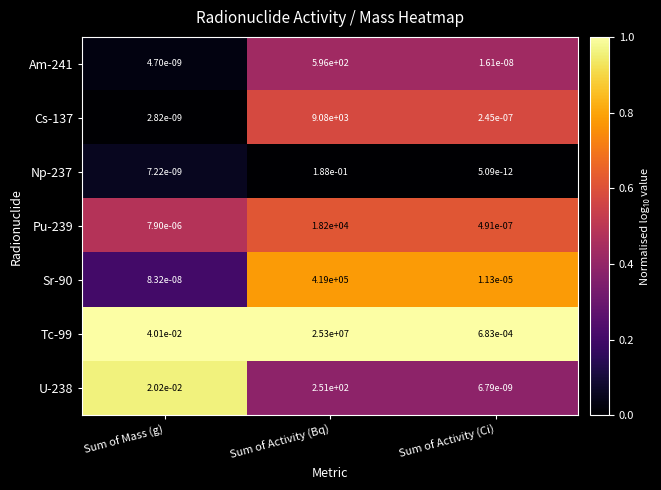

The Pu-239 series shows 28996.9 at Sum of Activity (Bq). True or false?

False